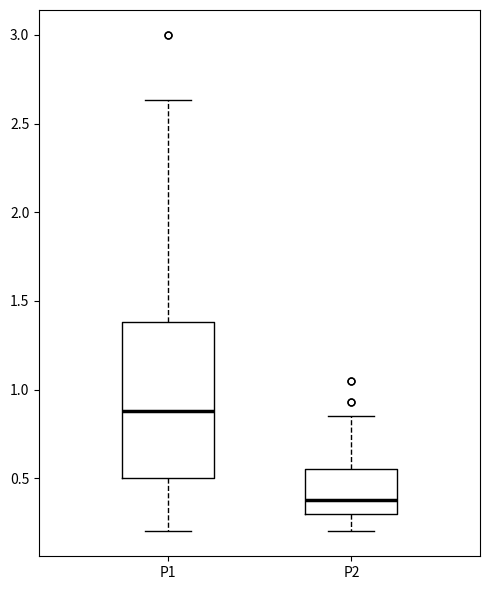

Reading left to right, read every box against the y-axis: the position of its median line, the range the box covers, and the ends of its whiskers. The values are not printed on the chart, so give them approximately, as read against the axis.

P1: median 0.90, box 0.50 to 1.40, whiskers 0.20 to 2.65
P2: median 0.40, box 0.30 to 0.55, whiskers 0.20 to 0.85